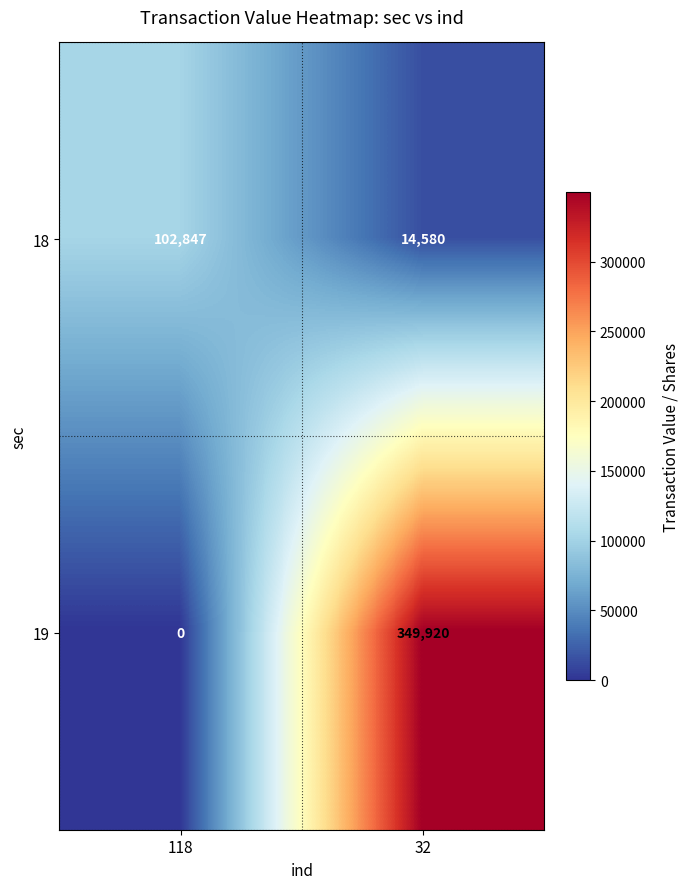

Rank the series by their maximum value, from highest to lowest.

19, 18